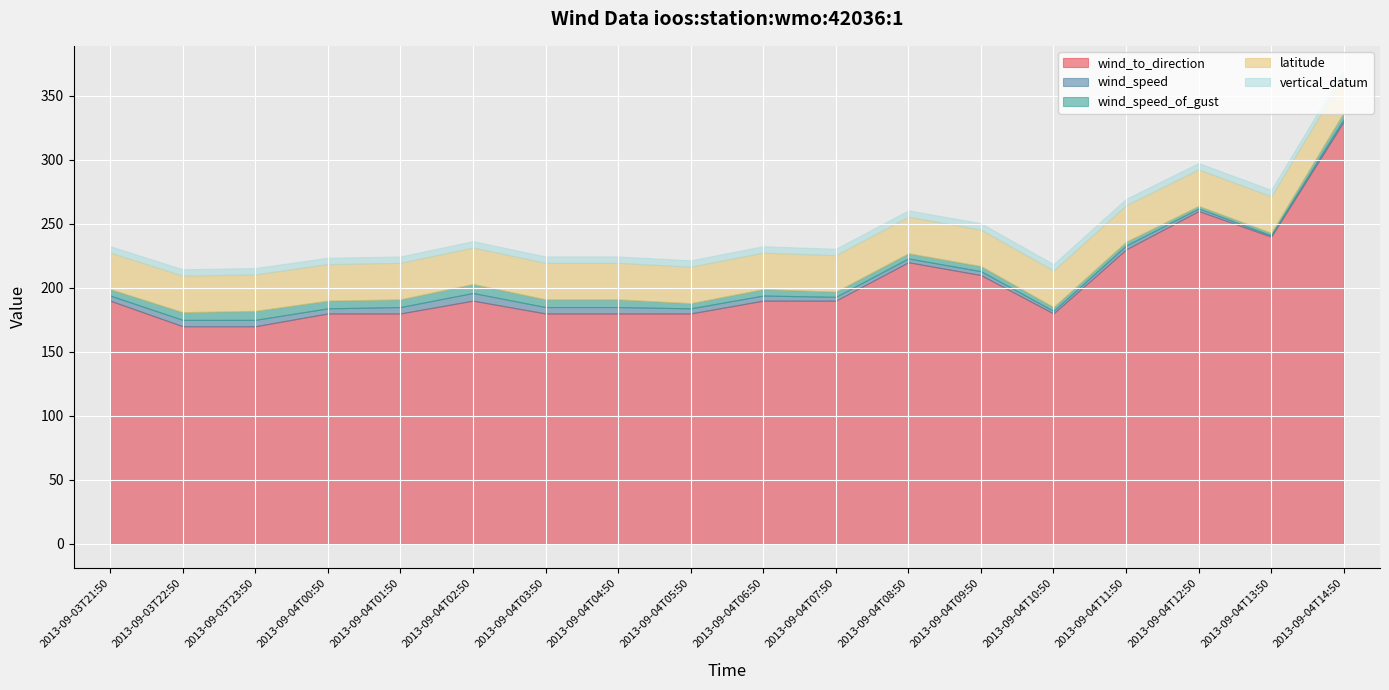

What are all the series names shown in the legend?

wind_to_direction, wind_speed, wind_speed_of_gust, latitude, vertical_datum